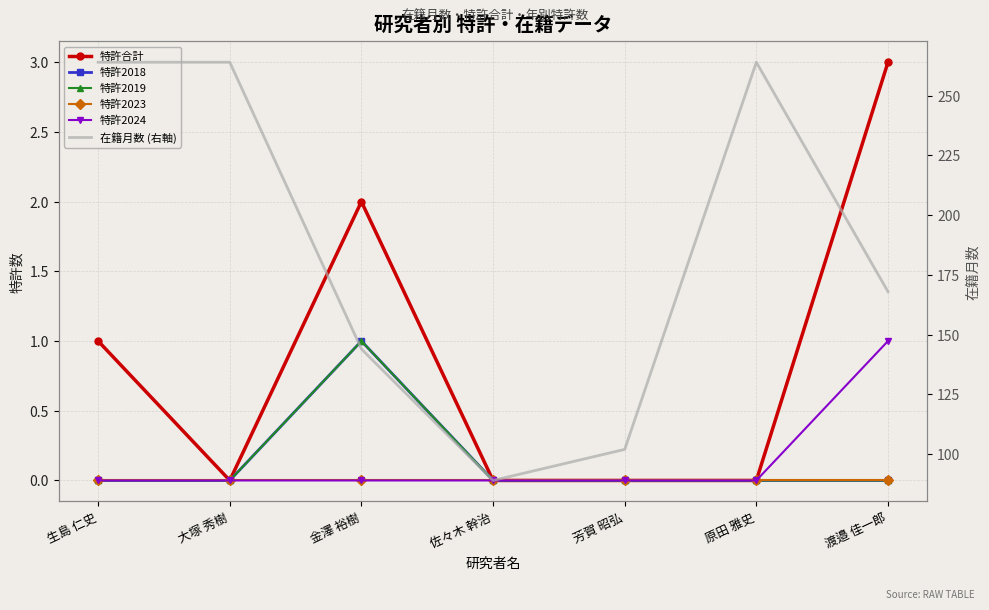

What position from the right is 大塚 秀樹?

6